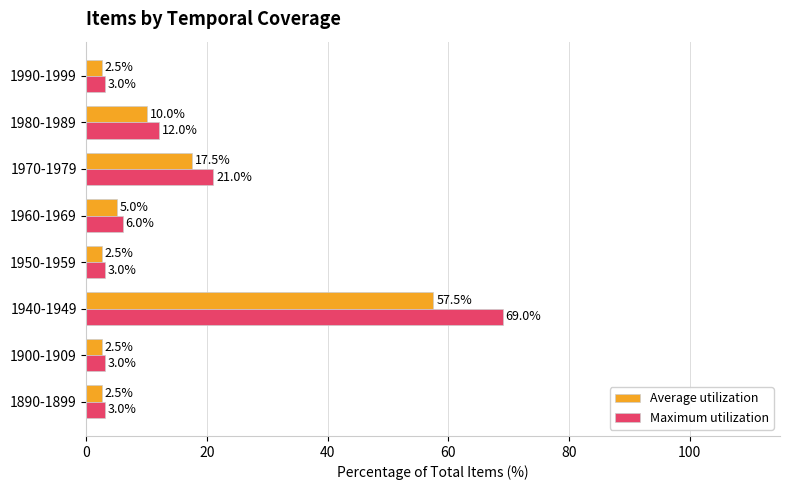

How many series are shown in this chart?

2